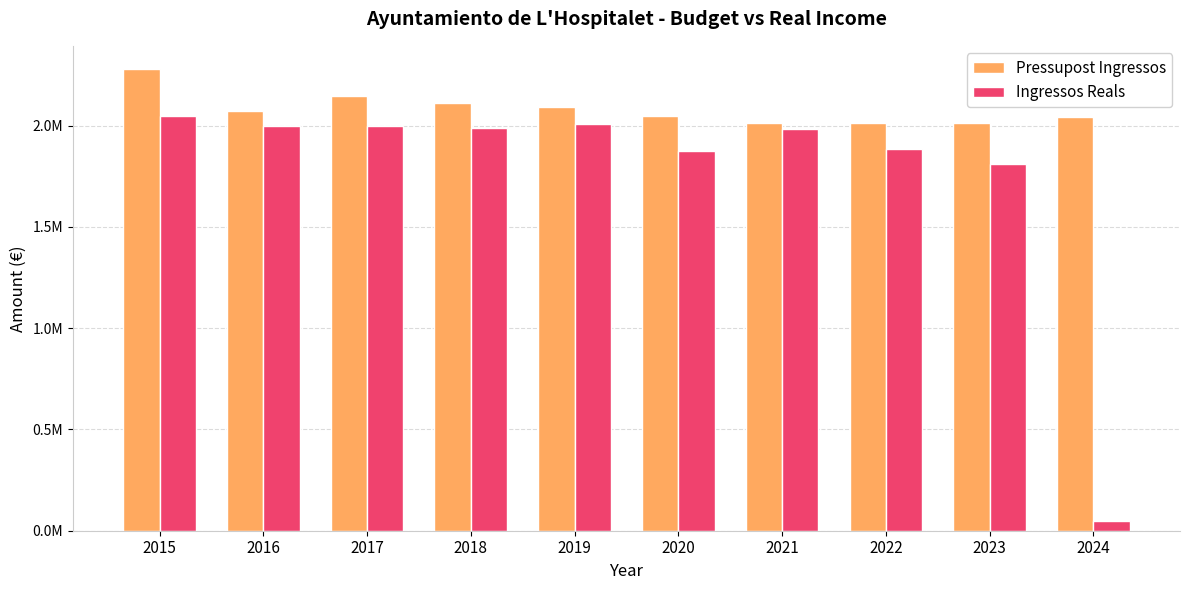

Between 2016 and 2019, which series saw the biggest shift?

Pressupost Ingressos